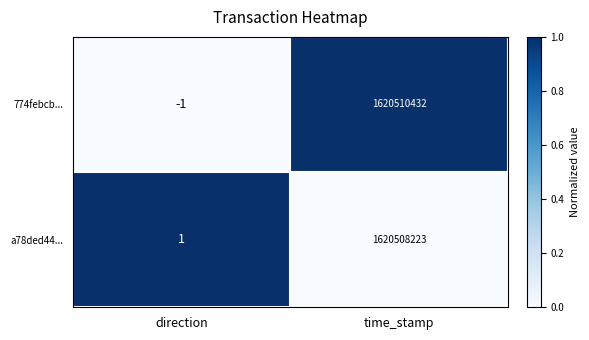

Which series has the widest spread of values?

774febcb...